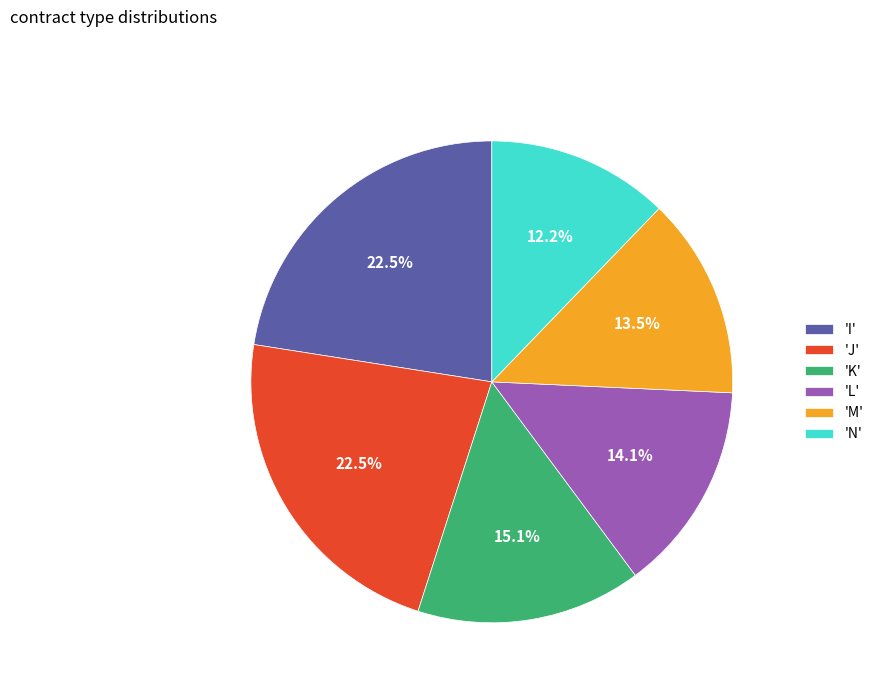

To the nearest percent, what is the difference between the largest and smallest slice percentages?

10%